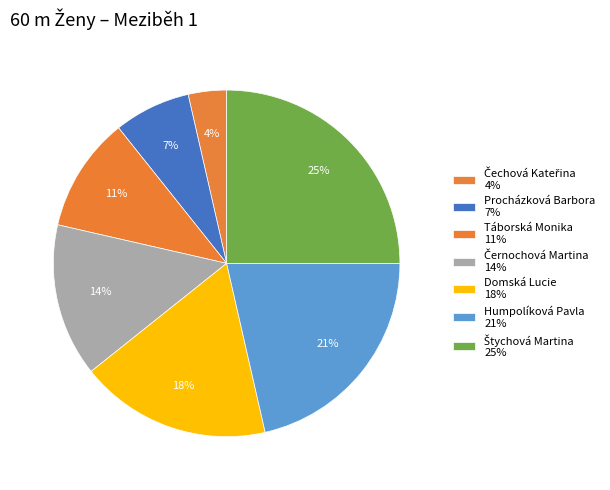

To the nearest percent, what is the difference between the largest and smallest slice percentages?

21%